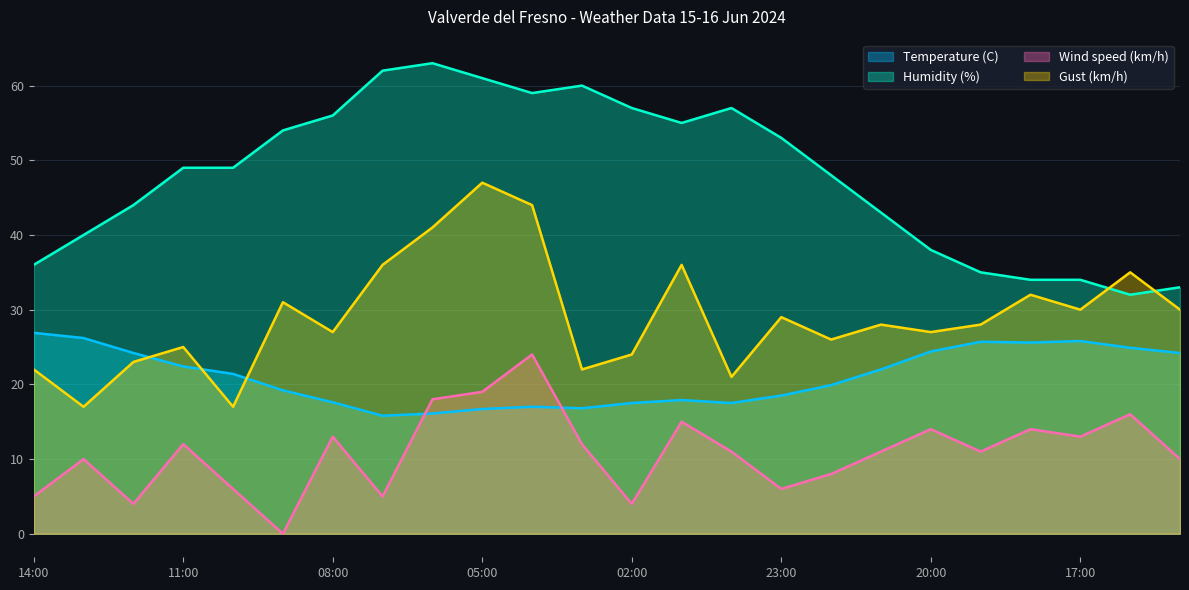

List the labels in order of Gust (km/h) value, largest first.

05:00, 04:00, 06:00, 07:00, 01:00, 16:00, 18:00, 09:00, 17:00, 15:00, 23:00, 21:00, 19:00, 08:00, 20:00, 22:00, 11:00, 02:00, 12:00, 14:00, 03:00, 00:00, 13:00, 10:00